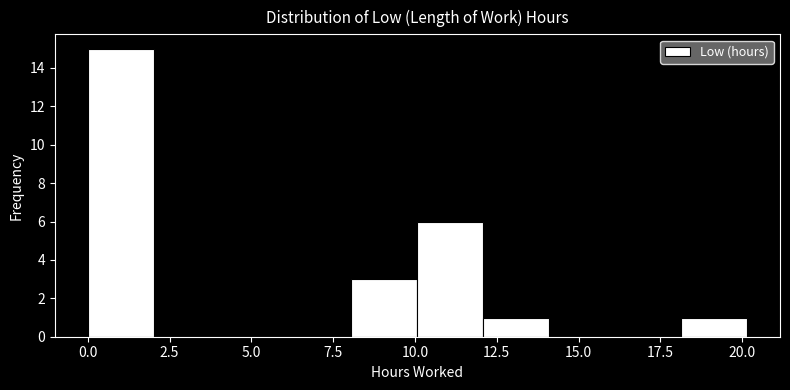

Which range on the x-axis has the tallest bar?

0 to 2